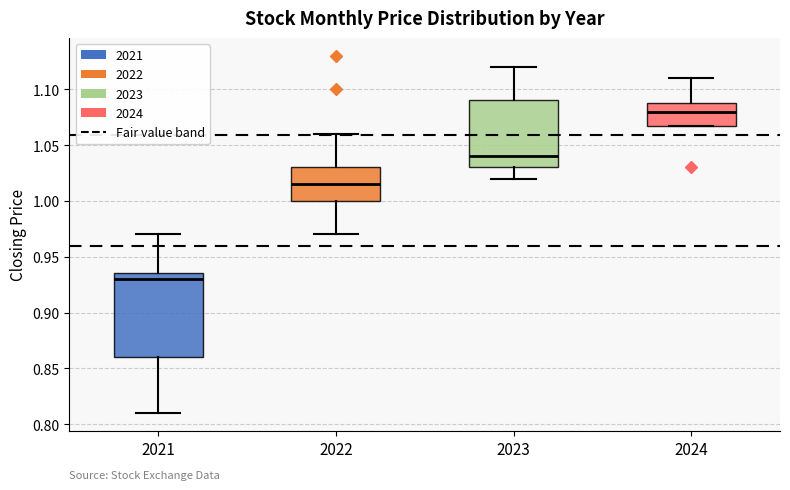

Reading left to right, read every box against the y-axis: the position of its median line, the range the box covers, and the ends of its whiskers. The values are not printed on the chart, so give them approximately, as read against the axis.

2021: median 0.930, box 0.860 to 0.935, whiskers 0.810 to 0.970
2022: median 1.015, box 1.000 to 1.030, whiskers 0.970 to 1.060
2023: median 1.040, box 1.030 to 1.090, whiskers 1.020 to 1.120
2024: median 1.080, box 1.070 to 1.090, whiskers 1.070 to 1.110